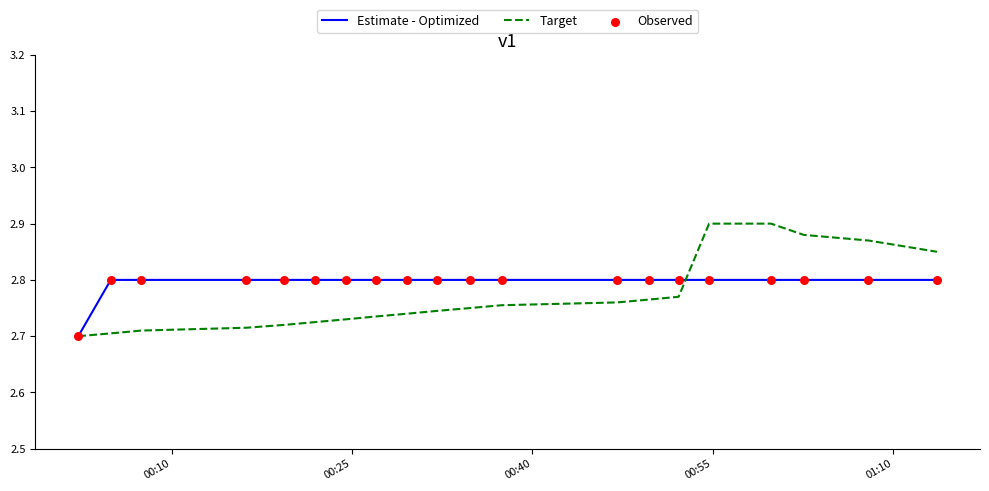

Rank the series by their maximum value, from lowest to highest.

Estimate - Optimized, Target